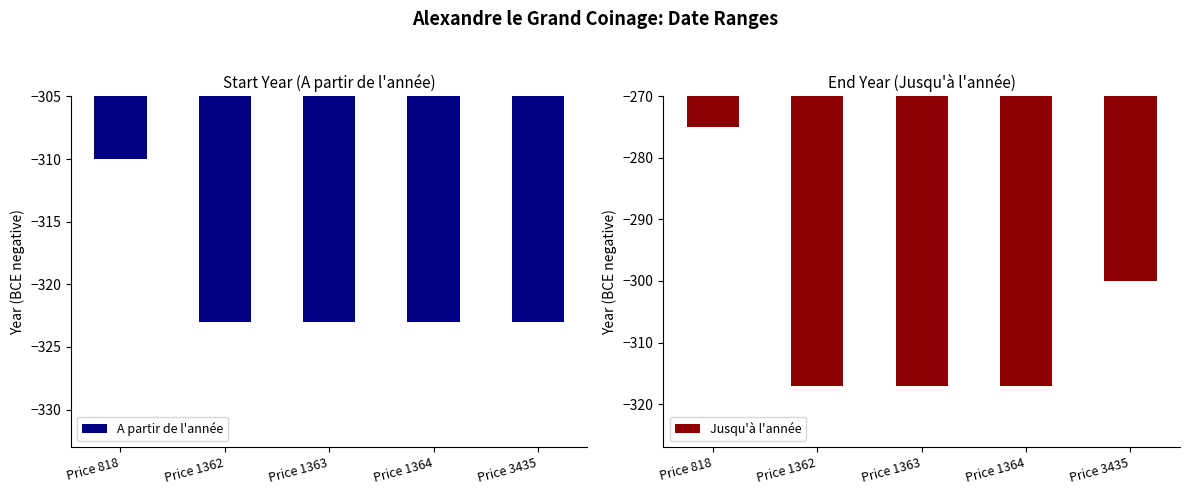

What is the value of the A partir de l'année bar at the 2nd from the left?

-323